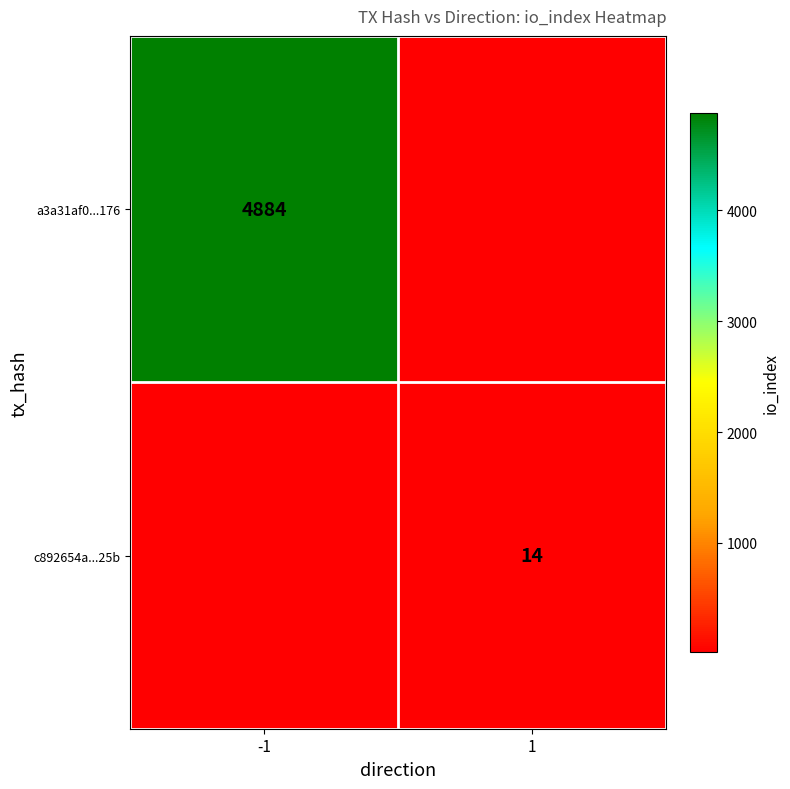

True or false: a3a31af0...176 has a value of 4884 at -1.

True